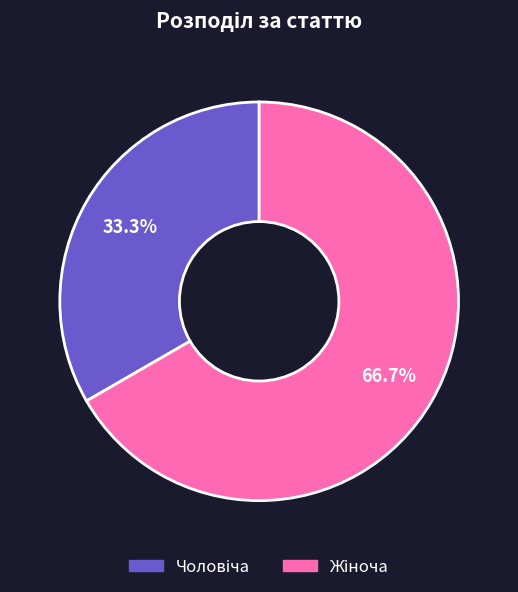

Is there a majority slice in this chart?

Yes